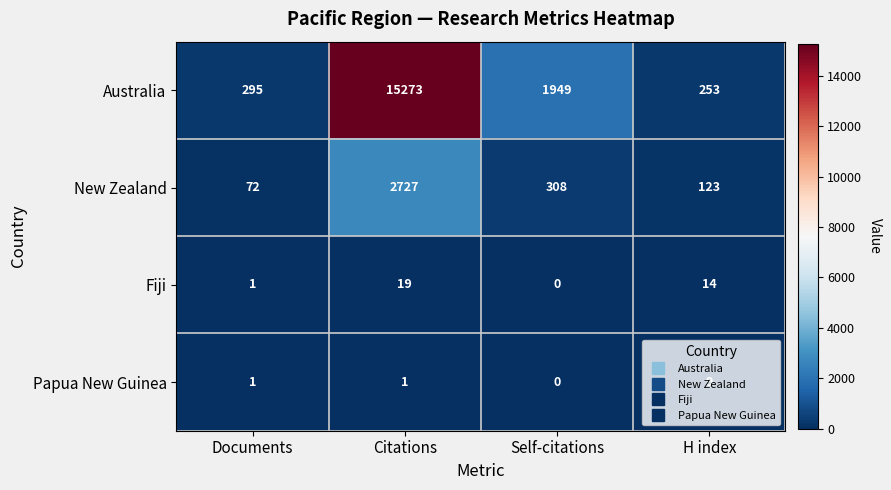

Which label corresponds to the largest value in the chart?

Citations